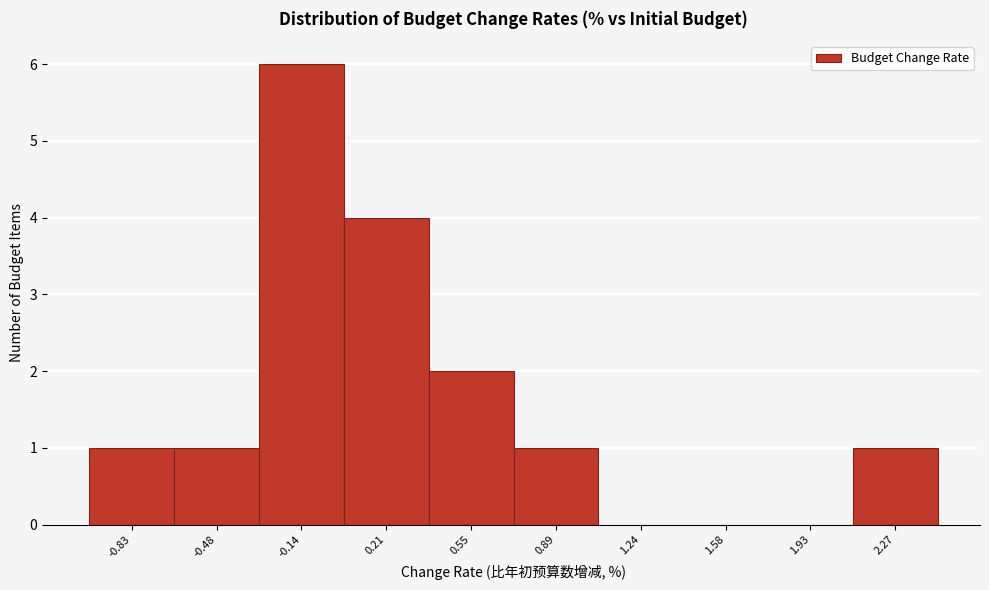

How tall is the bar that spans 2.10 to 2.45 on the x-axis? Neither the bar edges nor the heights are printed on the chart, so give them approximately, as read against the axes.

1